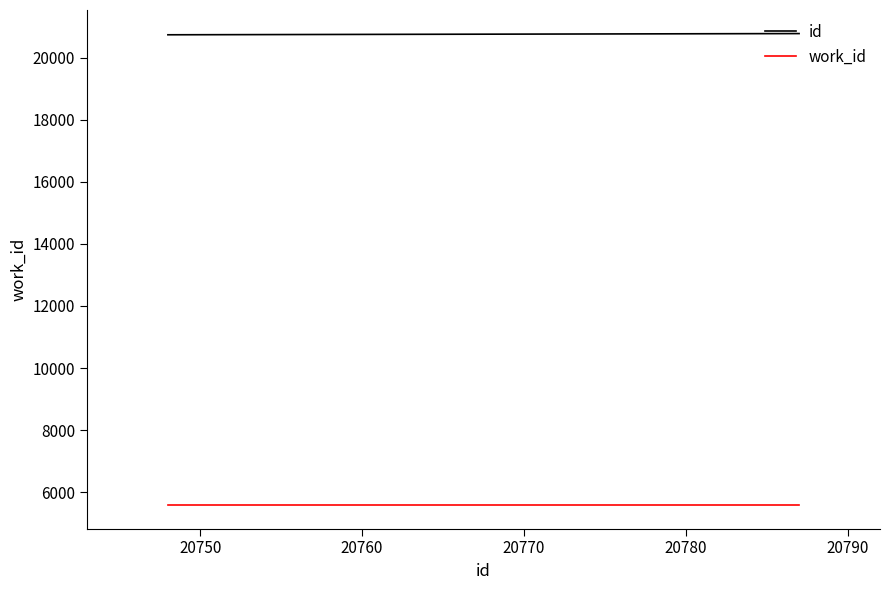

What is the minimum value for id?

20748